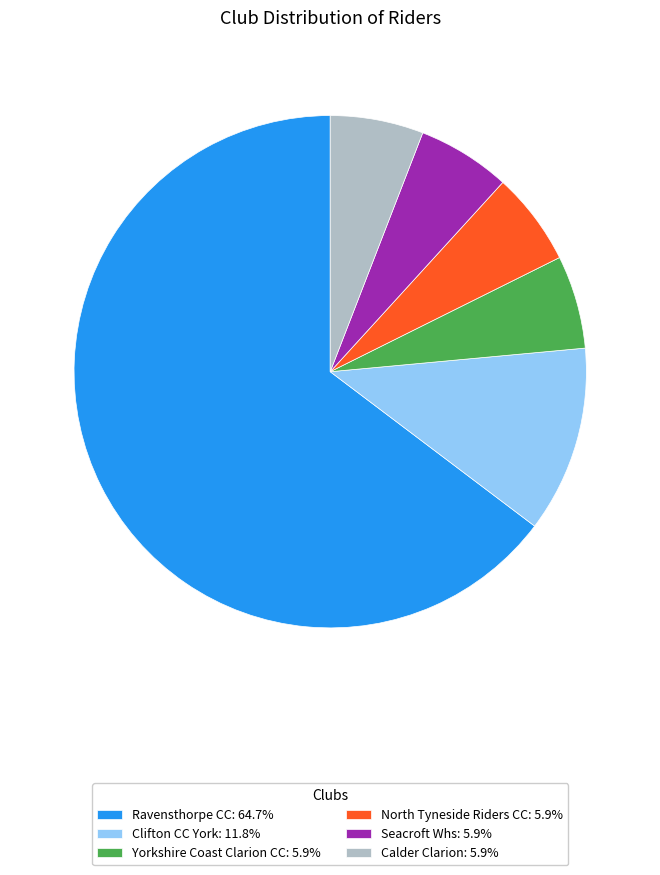

Approximately how many times larger is the value at North Tyneside Riders CC: 5.9% compared to Calder Clarion: 5.9%?

1.0